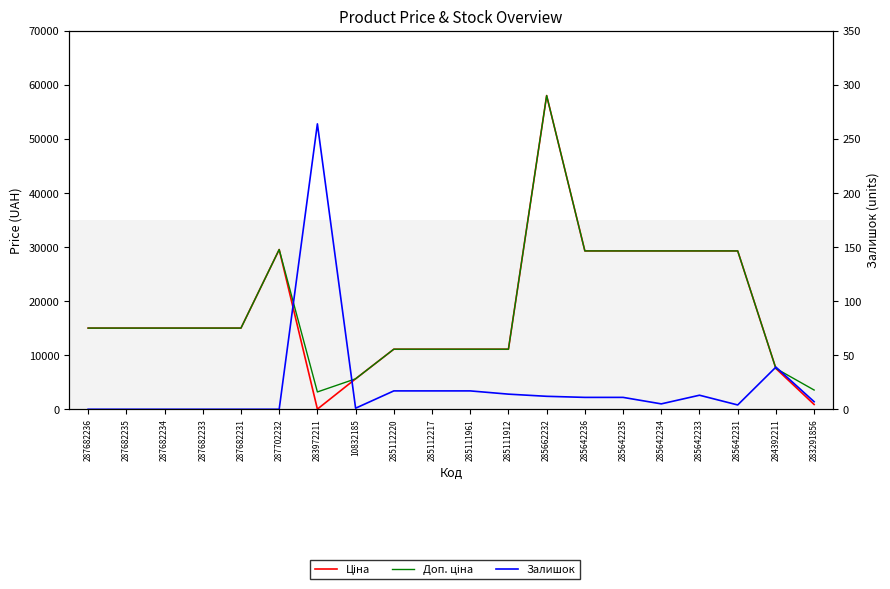

What position from the left is 287682231?

5